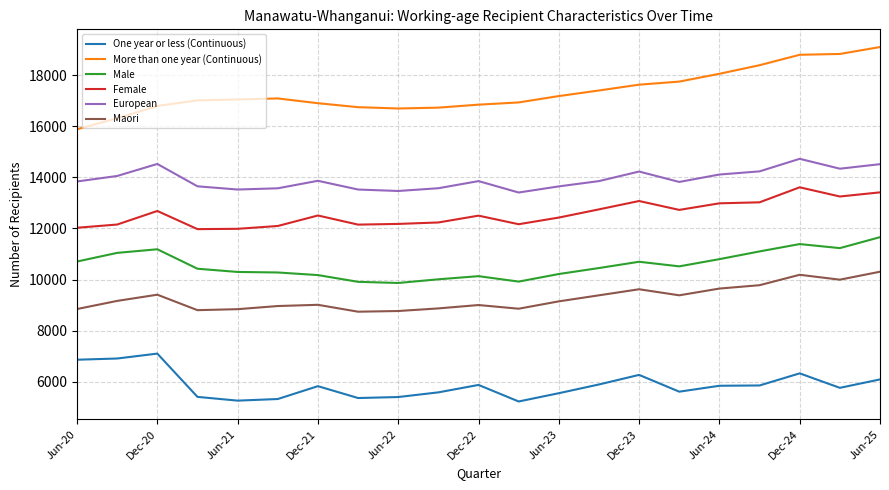

What are all the series names shown in the legend?

One year or less (Continuous), More than one year (Continuous), Male, Female, European, Maori